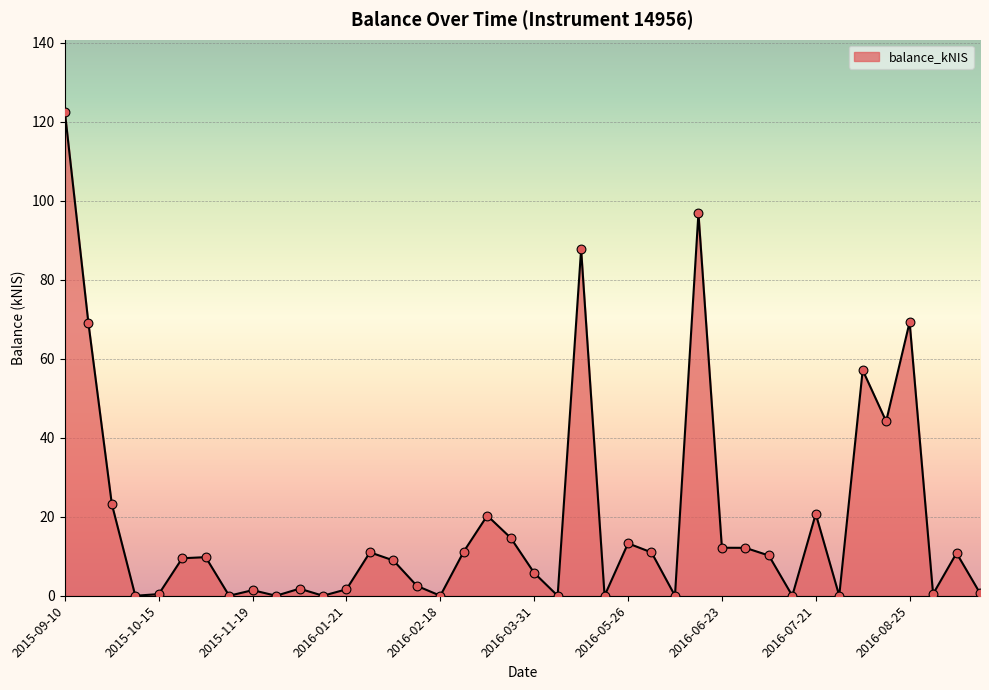

What is the maximum value shown in the chart?

122.4